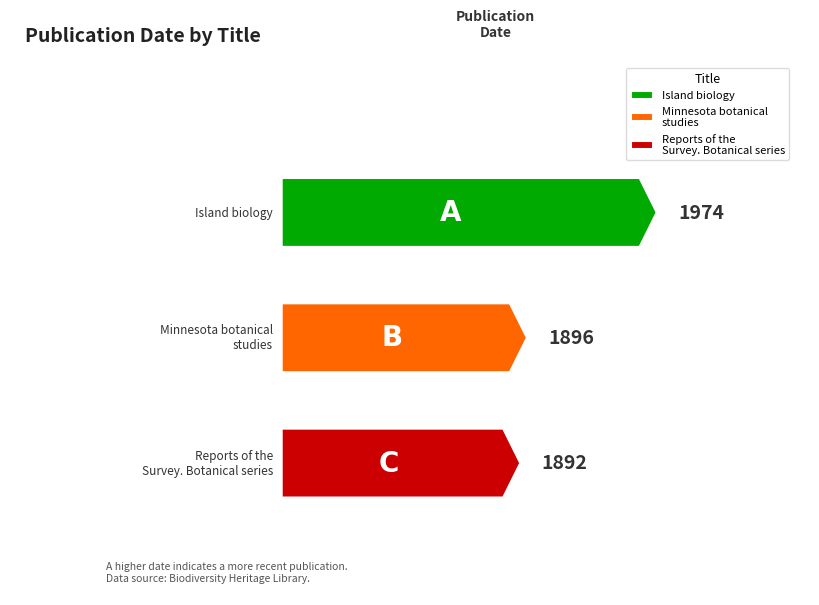

Count the number of categories in the chart.

3